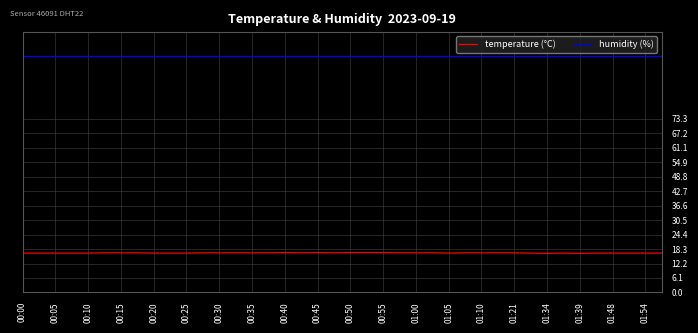

True or false: humidity (%) and temperature (°C) intersect in this chart.

False